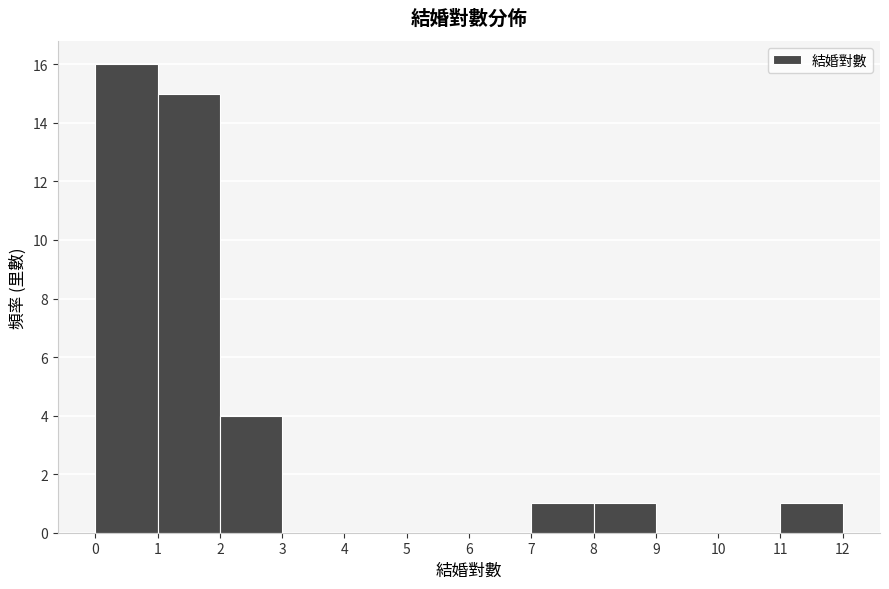

Reading left to right, transcribe this chart: for each bar, give the range it covers on the x-axis and its height. The values are not printed on the chart, so give them approximately, as read against the axis.

0 to 1: 16
1 to 2: 15
2 to 3: 4
3 to 4: 0
4 to 5: 0
5 to 6: 0
6 to 7: 0
7 to 8: 1
8 to 9: 1
9 to 10: 0
10 to 11: 0
11 to 12: 1